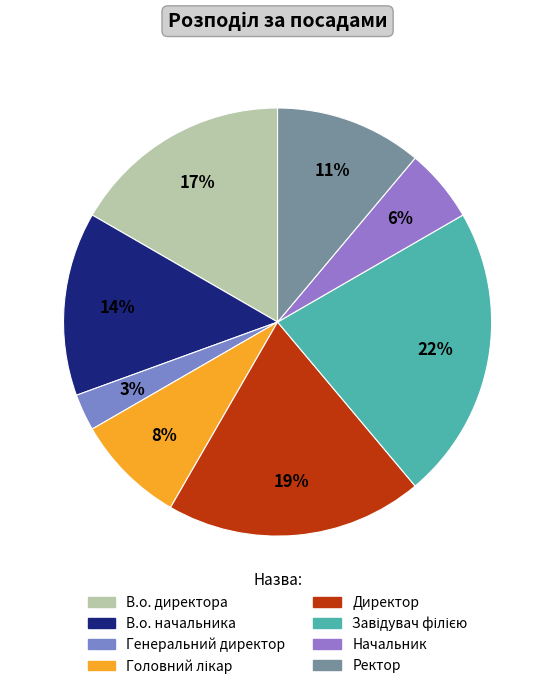

Rank the categories by value from lowest to highest.

Генеральний директор, Начальник, Головний лікар, Ректор, В.о. начальника, В.о. директора, Директор, Завідувач філією